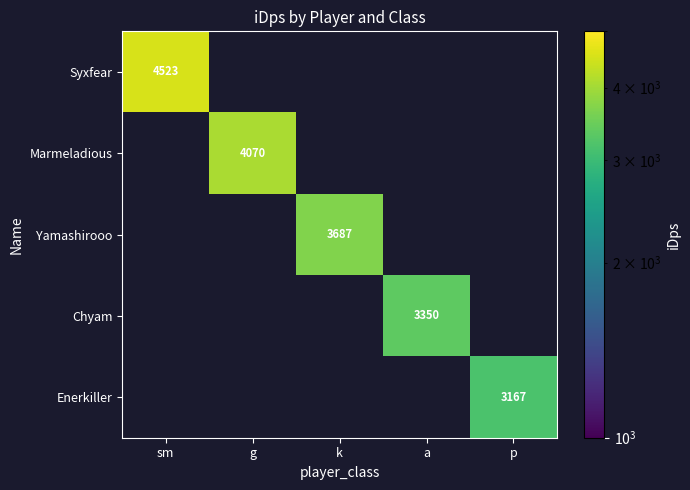

True or false: Enerkiller has a value of 3167 at p.

True